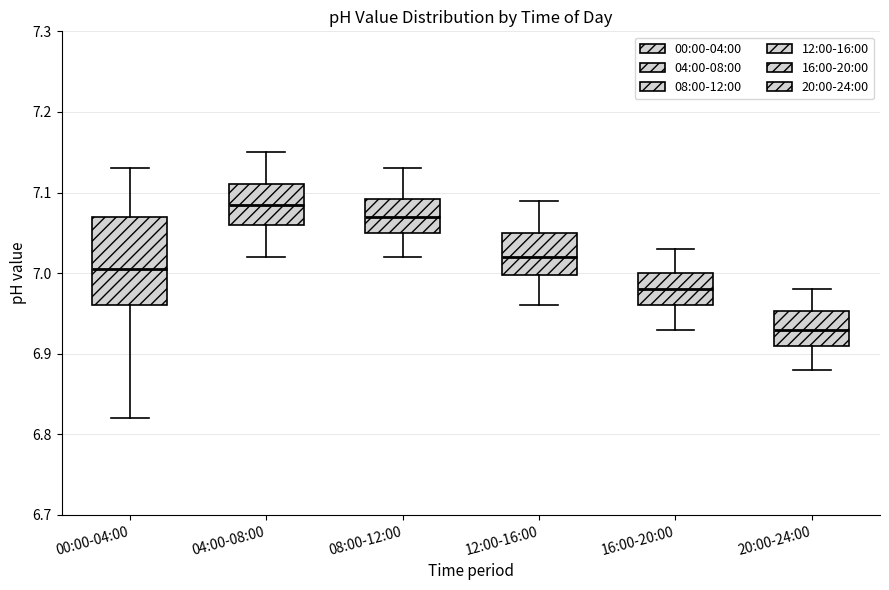

Where is the upper edge of the box for 20:00-24:00 on the y-axis? The values are not printed on the chart, so give them approximately, as read against the axis.

6.95